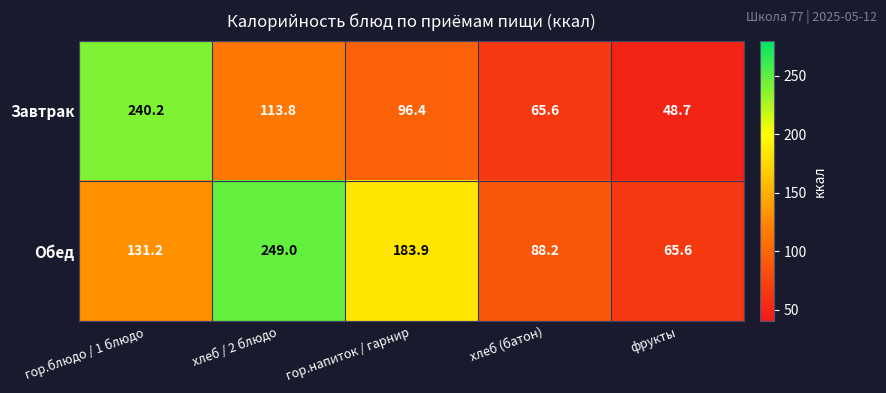

At which category does the chart reach its peak across all series?

хлеб / 2 блюдо